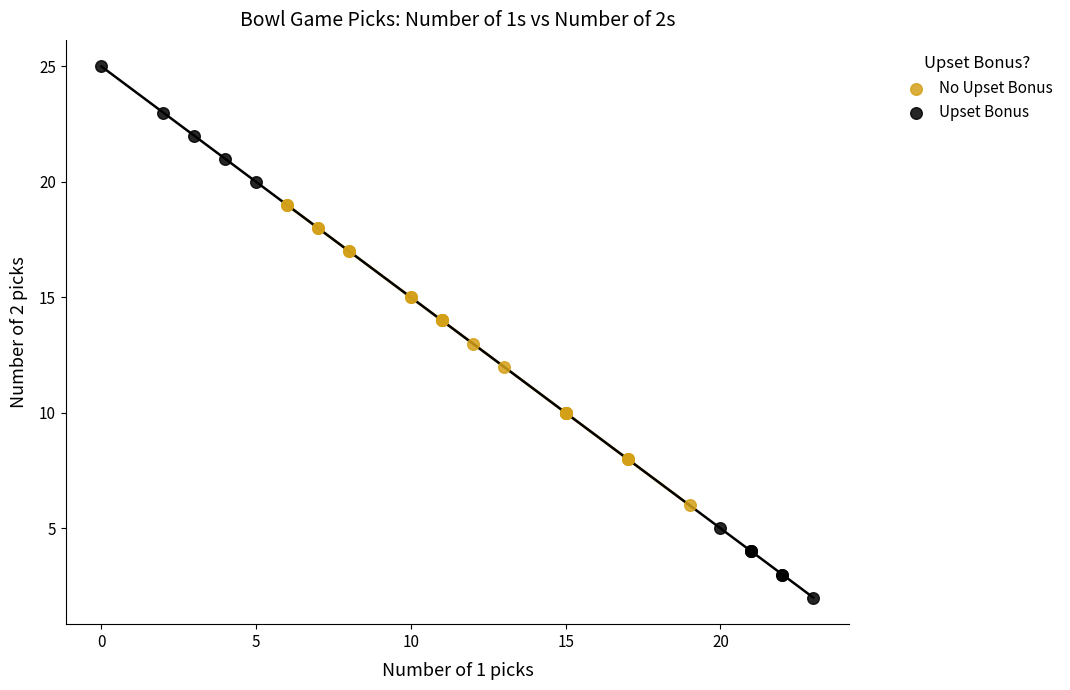

Which series contains the lowest Y value?

Upset Bonus